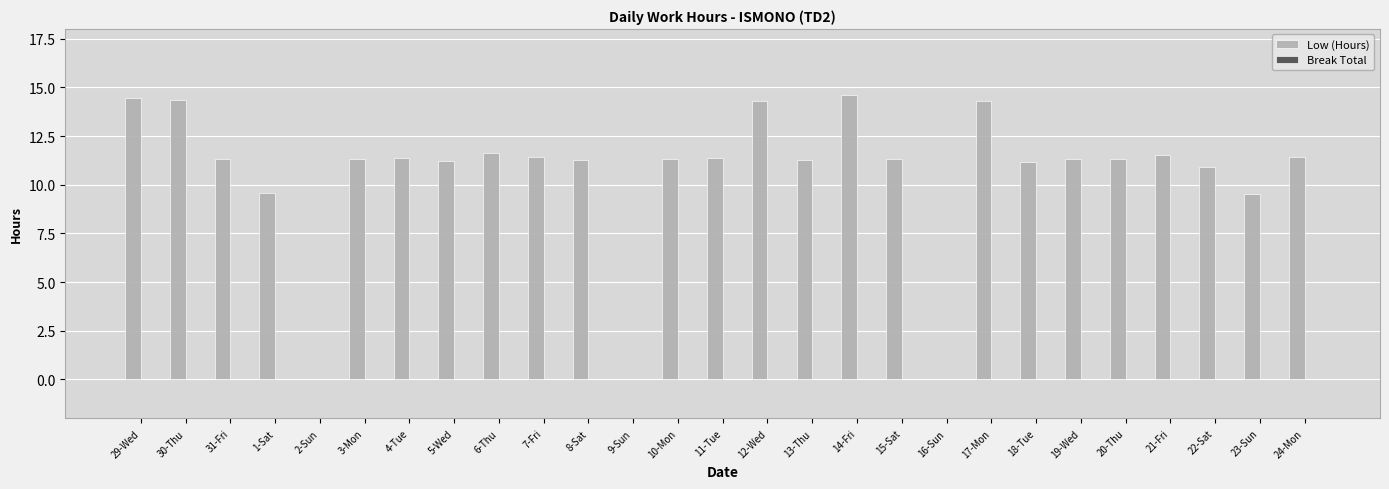

What is the change in value from 11-Tue to 14-Fri?

+3.2